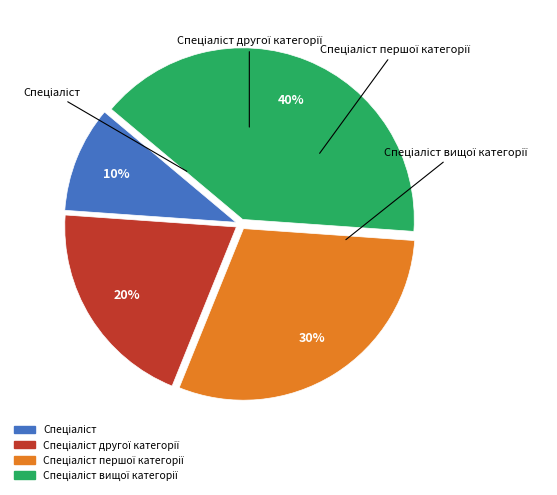

What percentage is the Спеціаліст slice, to the nearest percent?

10%